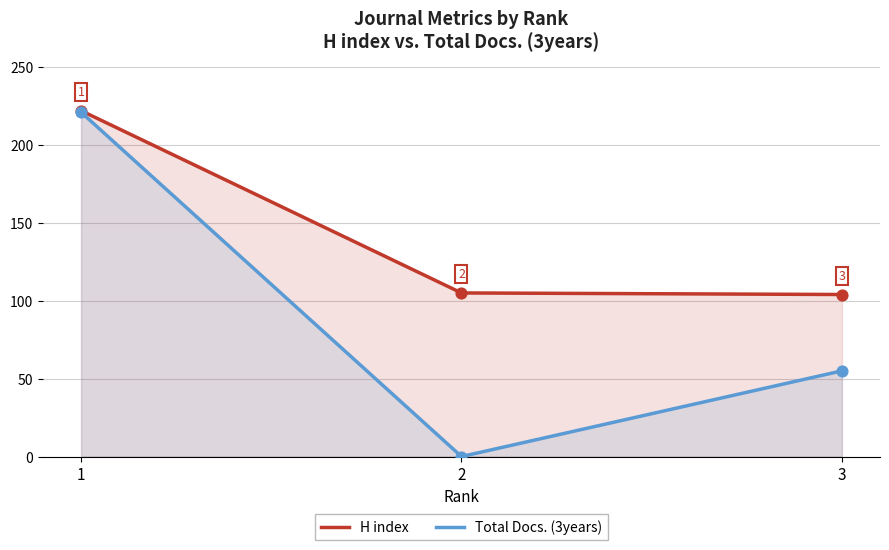

What is the total value across all series at 1?

443